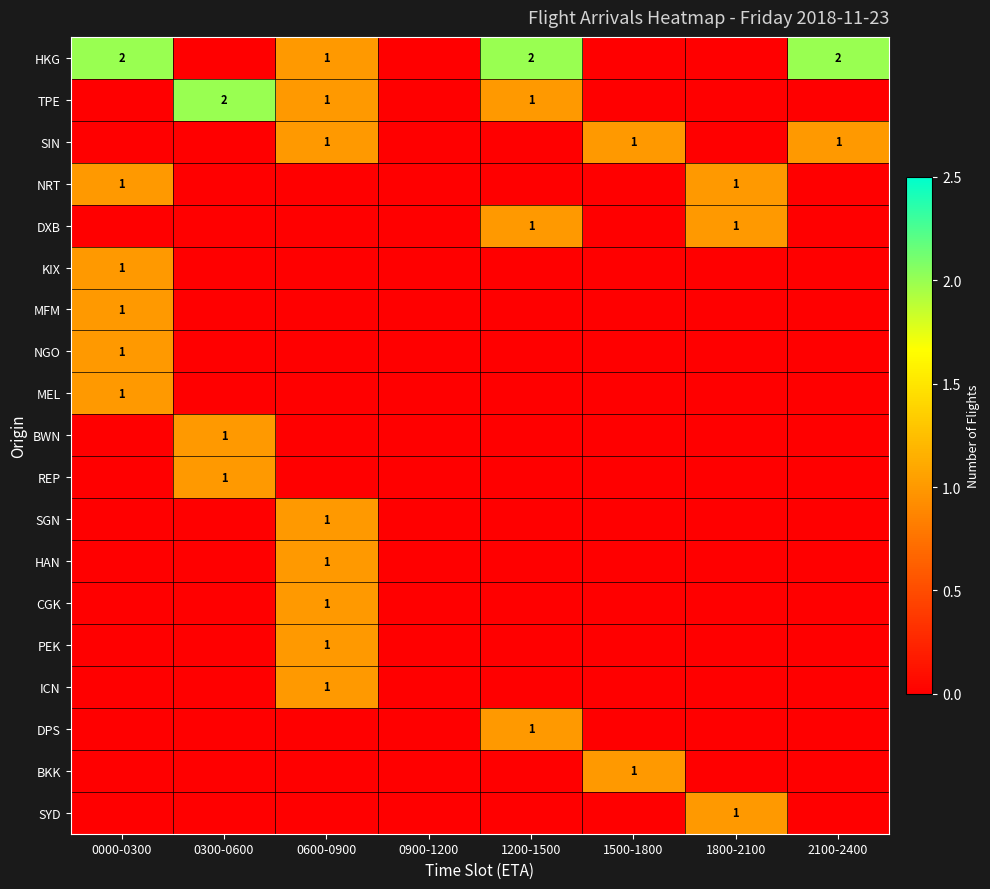

The MEL series shows 1 at 0000-0300. True or false?

True